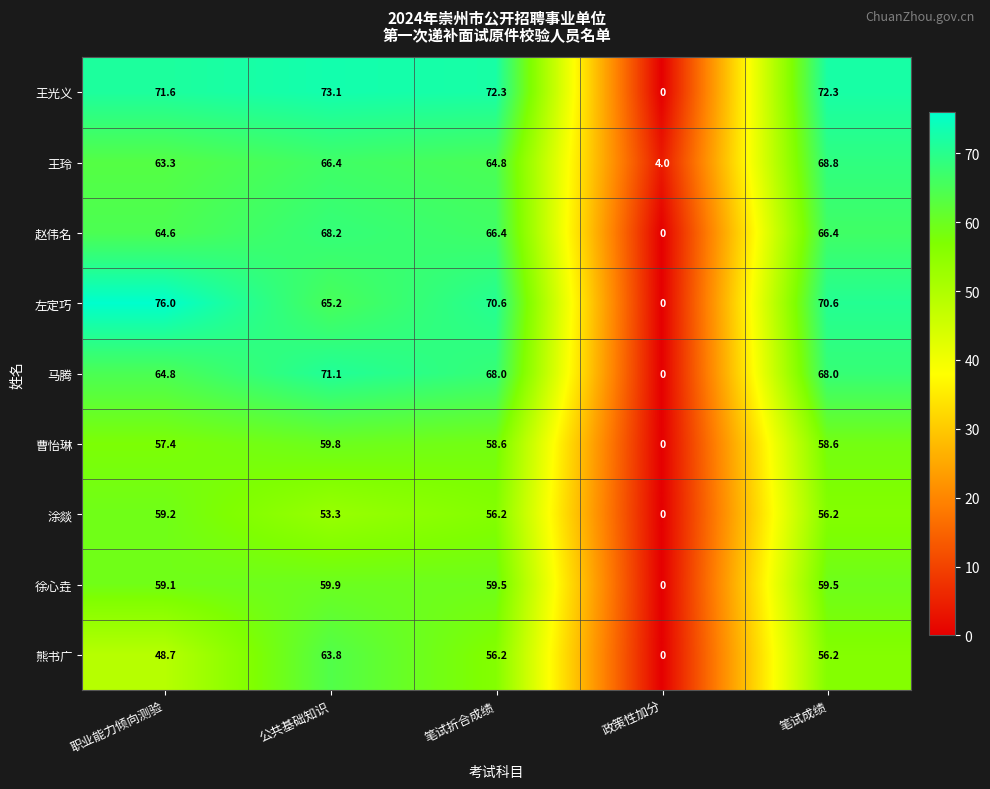

What is the highest value of the 涂燚 series?

59.2